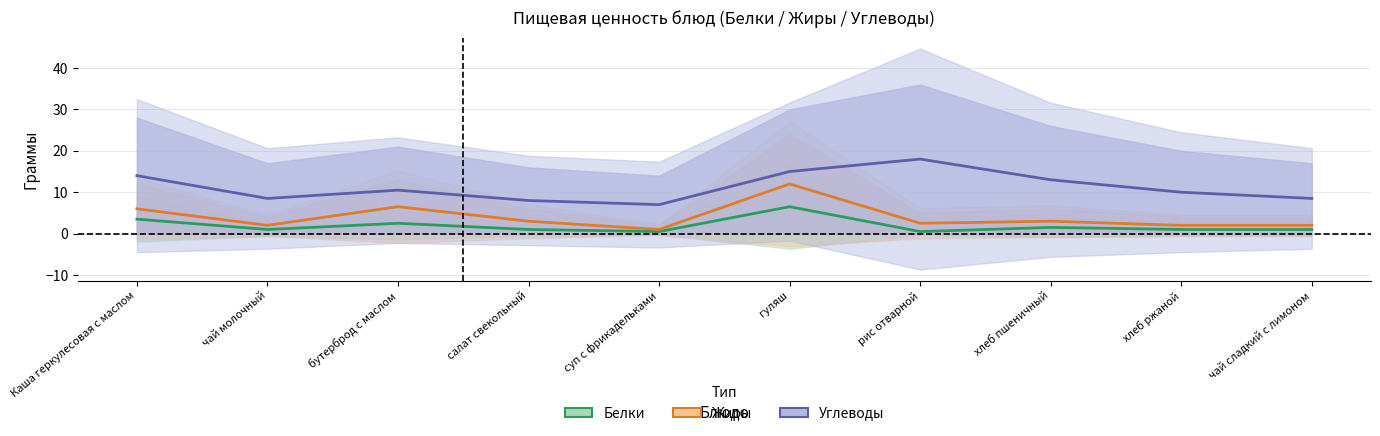

Which series has the widest spread of values?

Жиры